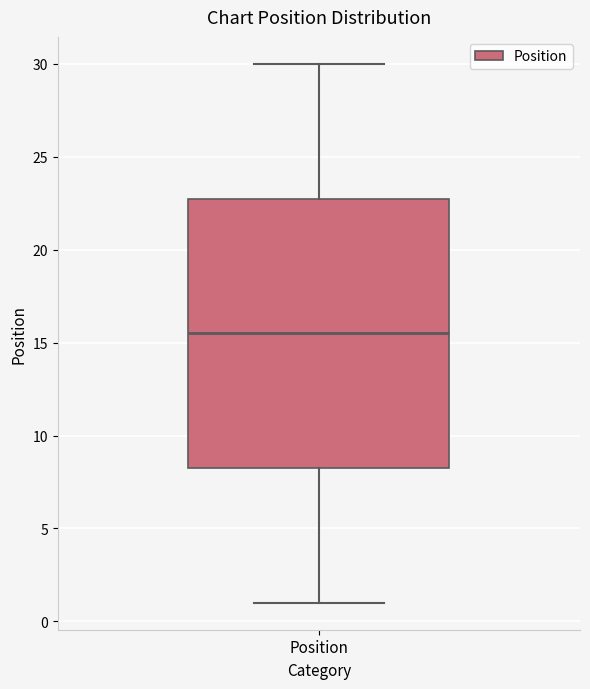

Where does the upper whisker of the box for Position end on the y-axis? The values are not printed on the chart, so give them approximately, as read against the axis.

30.0